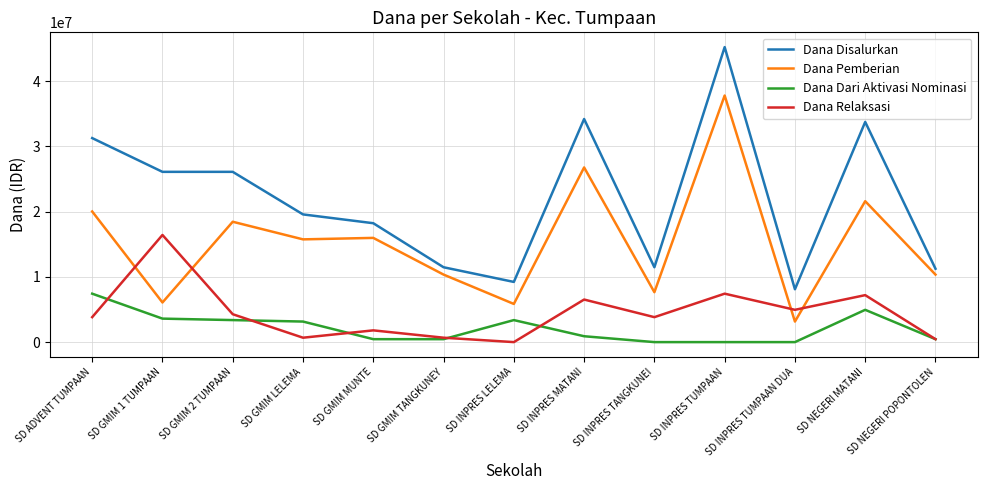

What is the total value across all series at SD INPRES TANGKUNEI?

22950000